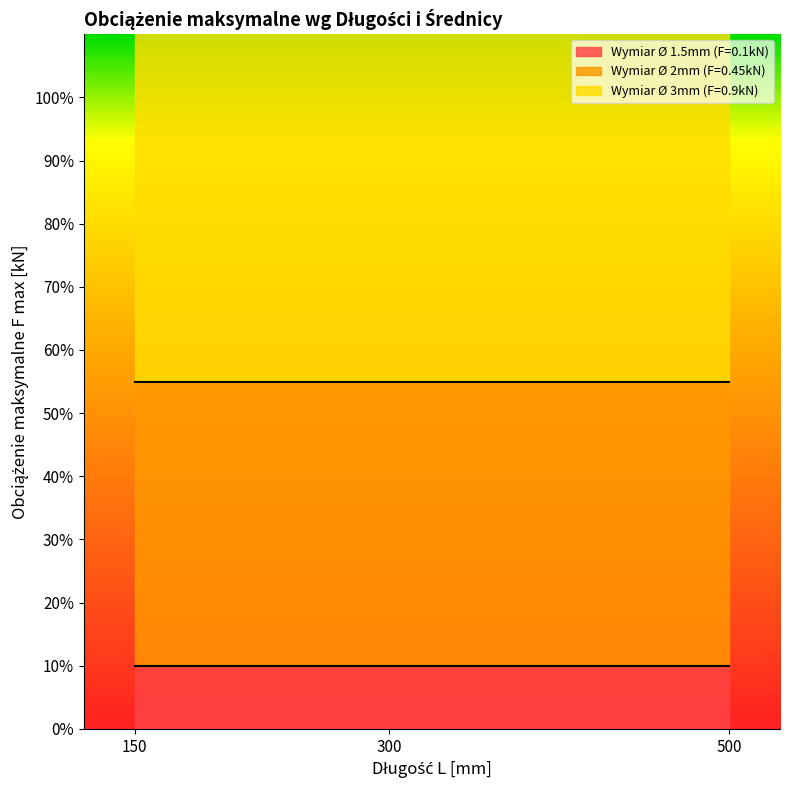

What is the total value across all series at 500?

1.4